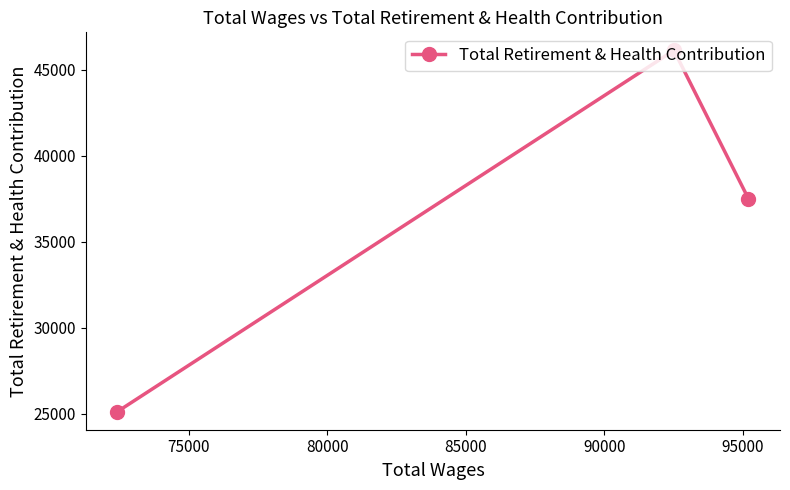

What is the value of the 3rd point from the left?

37501